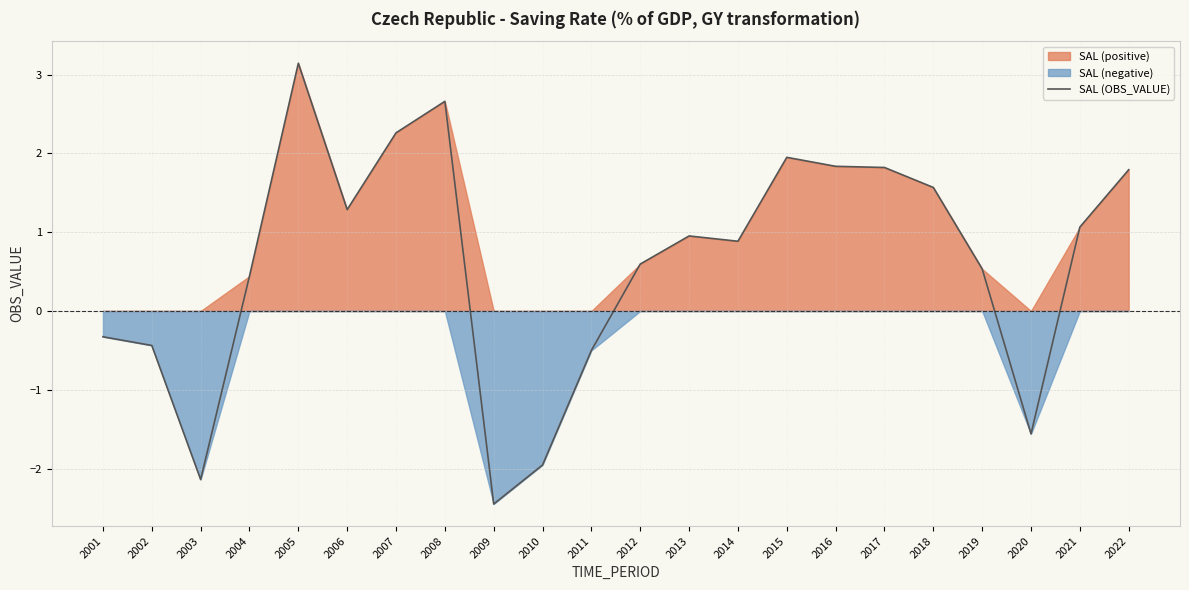

What is the change in value from 2002 to 2009?

-2.0